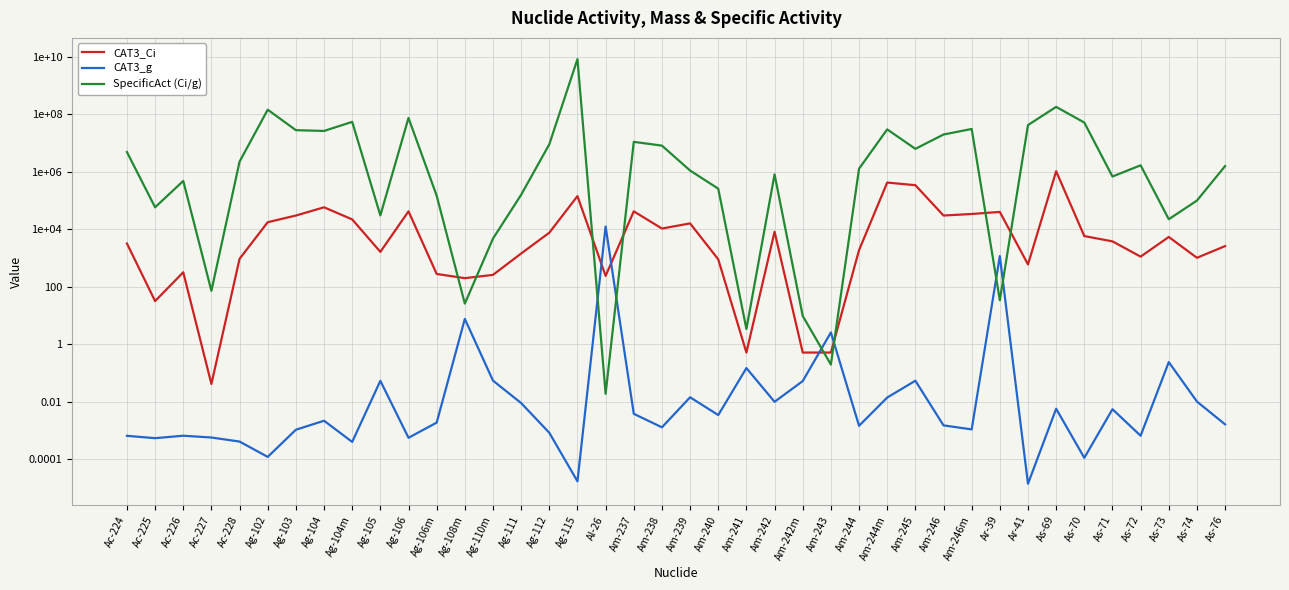

At which category is the sum across all series the highest?

Ag-115